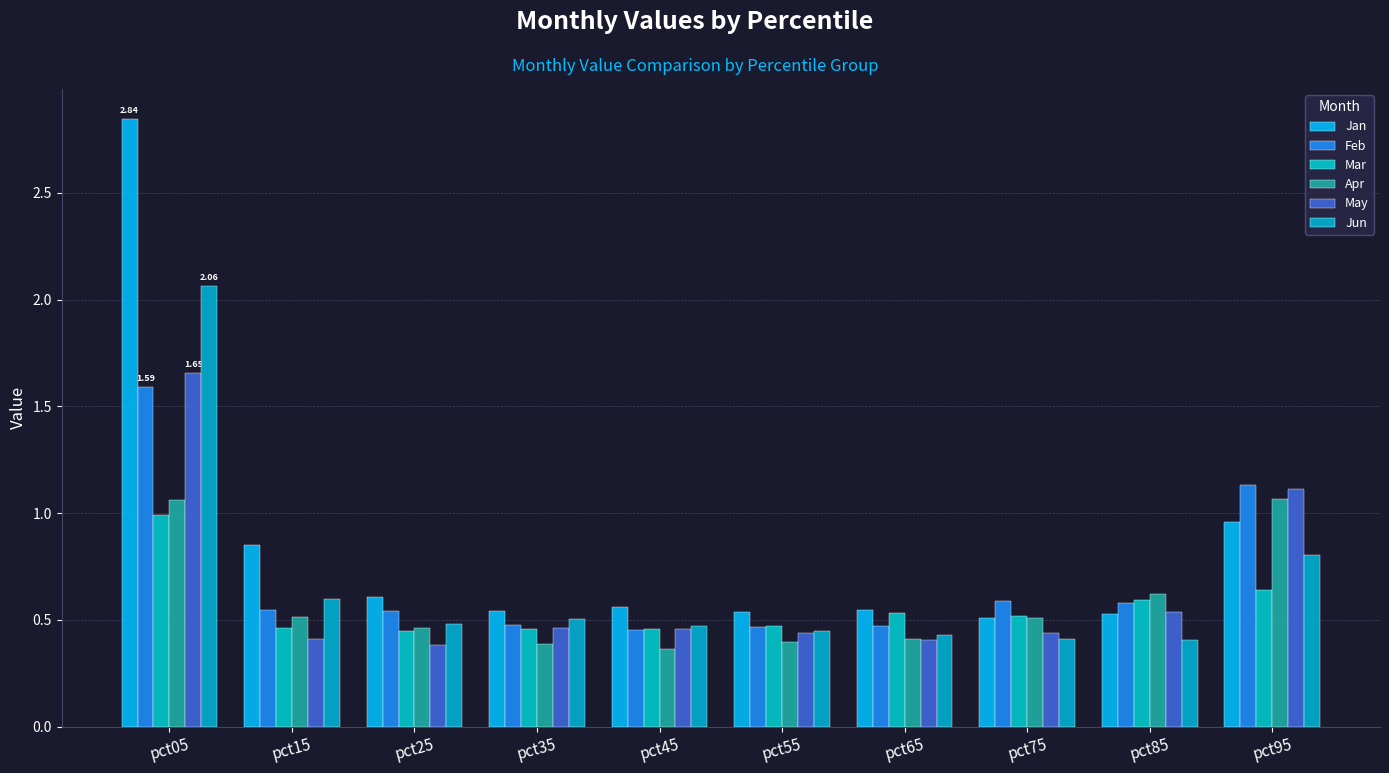

What is the difference between the maximum and minimum values in the Feb series?

1.1